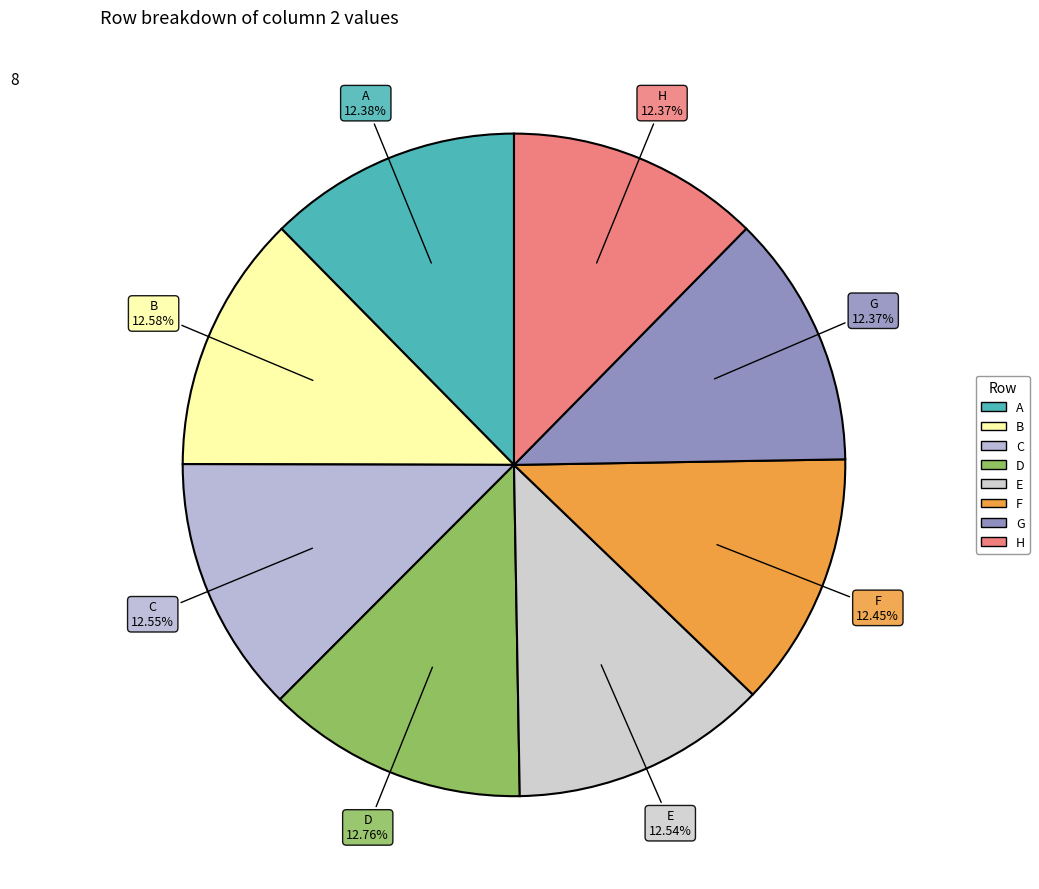

Does E account for over 50% of the chart?

No